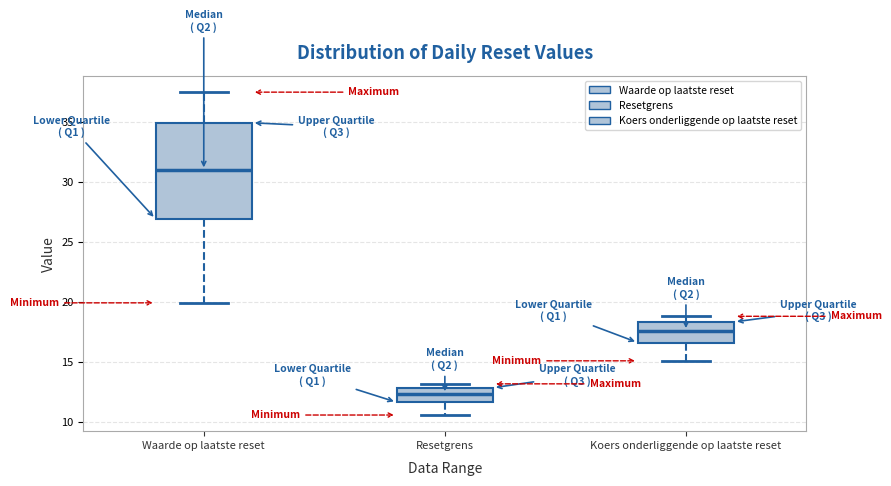

Reading left to right, read every box against the y-axis: the position of its median line, the range the box covers, and the ends of its whiskers. The values are not printed on the chart, so give them approximately, as read against the axis.

Waarde op laatste reset: median 31.0, box 27.0 to 35.0, whiskers 20.0 to 37.5
Resetgrens: median 12.5, box 11.5 to 13.0, whiskers 10.5 to 13.0 (just above the box's upper edge)
Koers onderliggende op laatste reset: median 17.5, box 16.5 to 18.5, whiskers 15.0 to 19.0